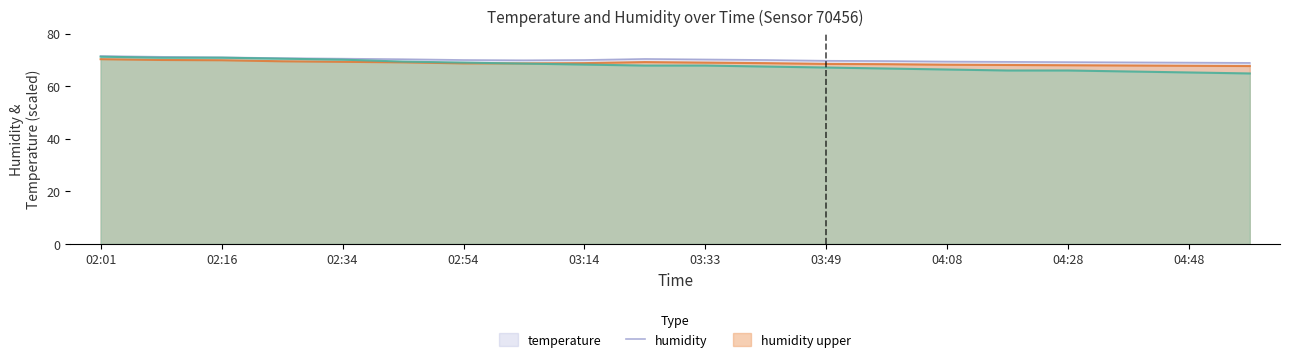

True or false: temperature and humidity_upper cross at least once.

False